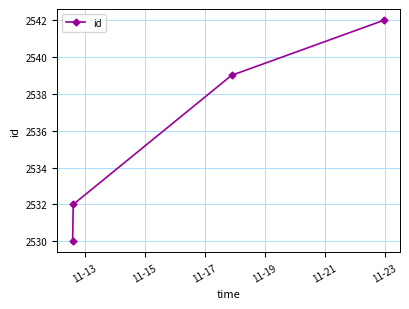

Reading right to left, list all the values displayed in this chart.

2542	2539	2532	2530